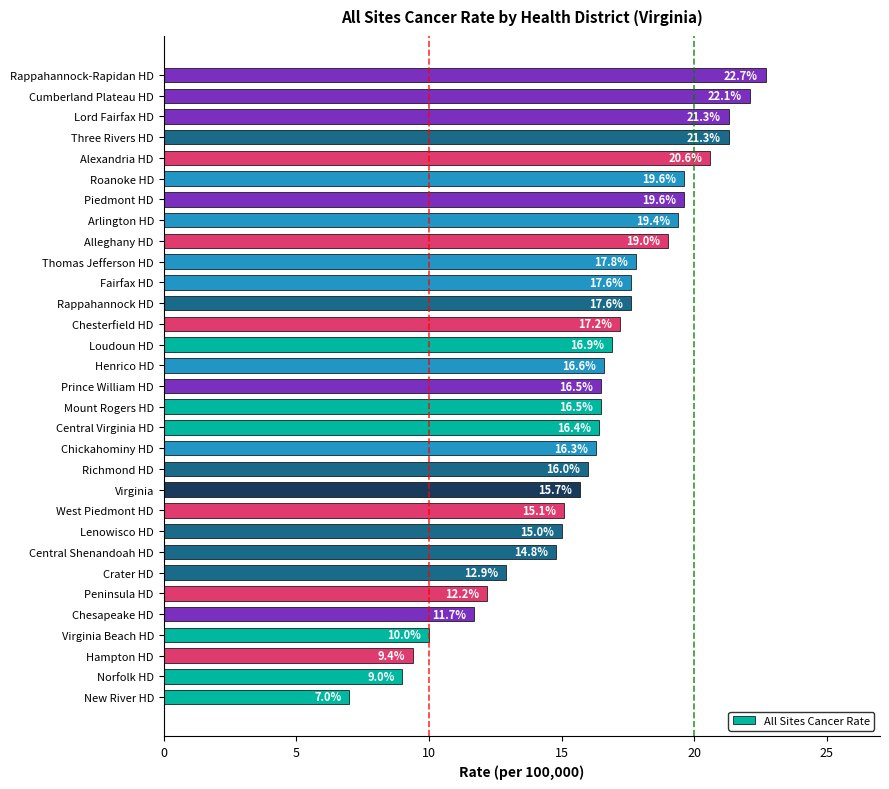

How many distinct data groups are displayed?

1